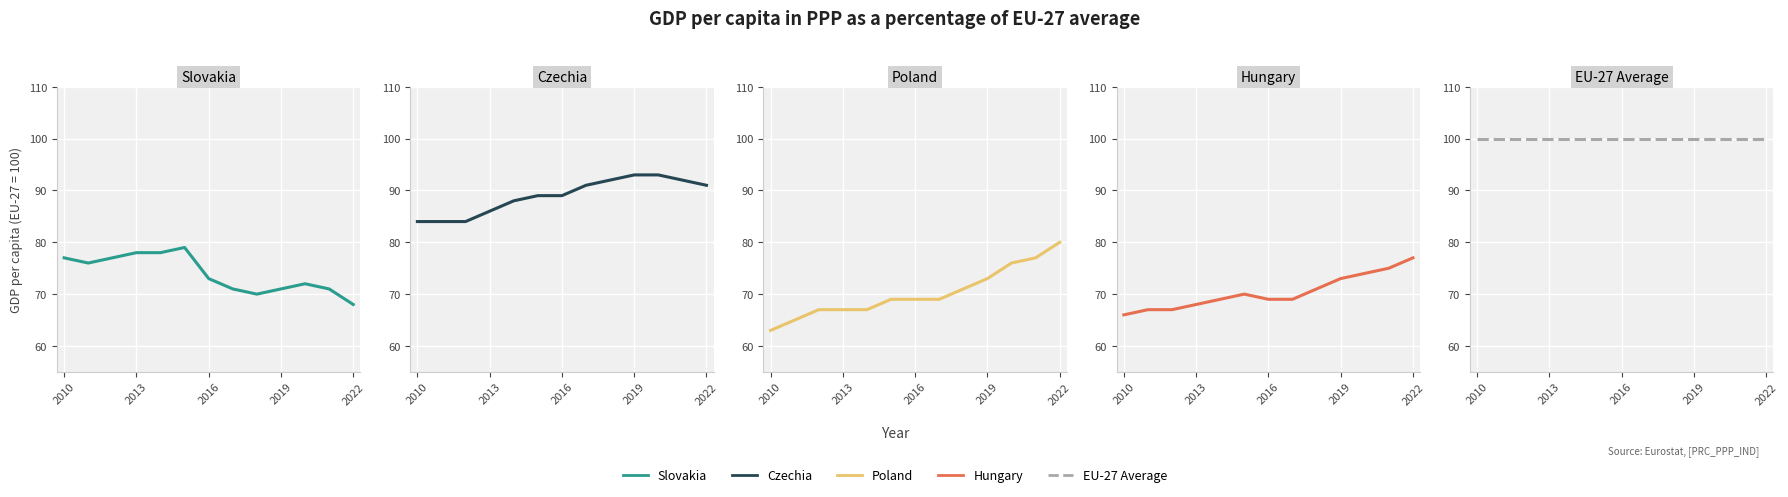

List the series in order of their peak value, highest first.

EU-27 Average, Czechia, Poland, Slovakia, Hungary